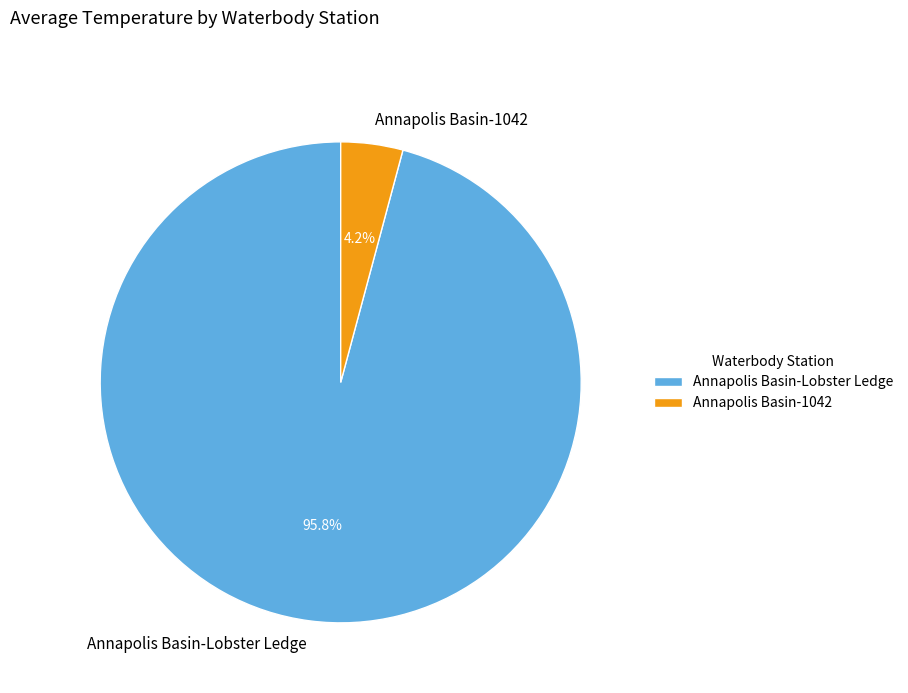

Which slice represents more than half of the pie?

Annapolis Basin-Lobster Ledge